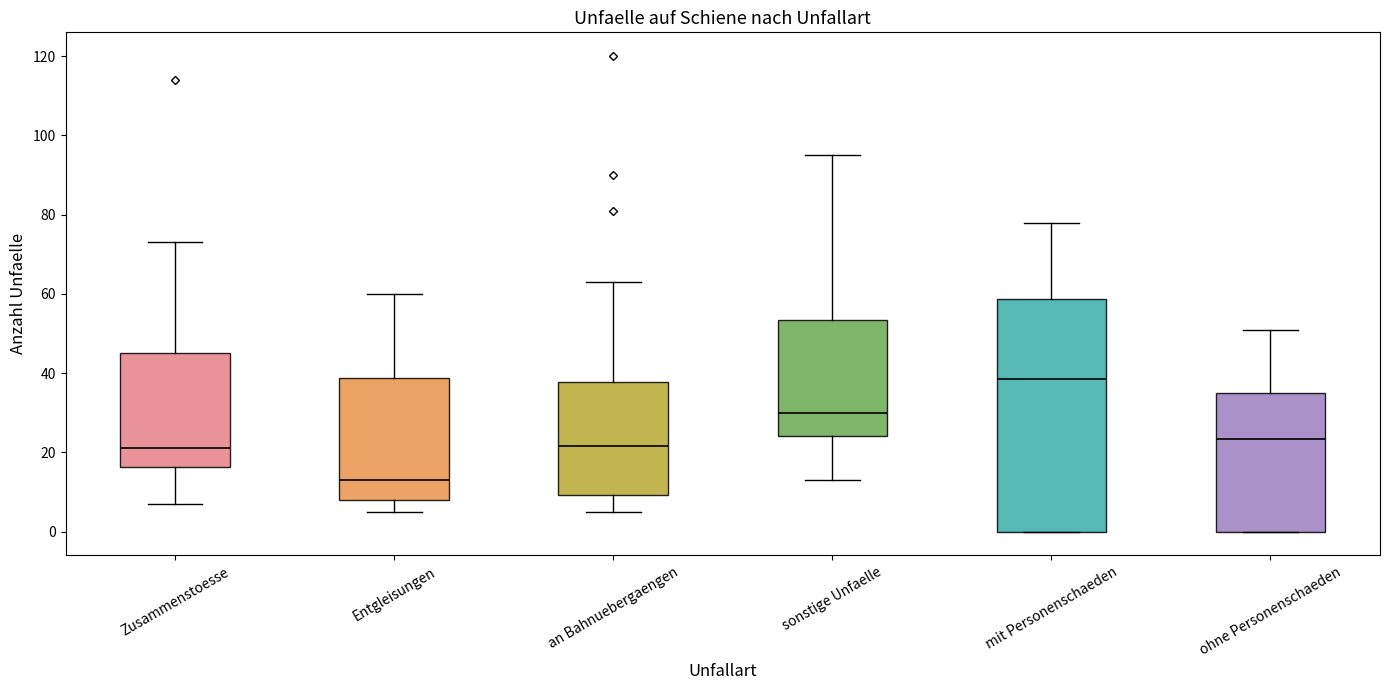

Reading left to right, read every box against the y-axis: the position of its median line, the range the box covers, and the ends of its whiskers. The values are not printed on the chart, so give them approximately, as read against the axis.

Zusammenstoesse: median 22, box 16 to 46, whiskers 8 to 74
Entgleisungen: median 14, box 8 to 38, whiskers 6 to 60
an Bahnuebergaengen: median 22, box 10 to 38, whiskers 6 to 64
sonstige Unfaelle: median 30, box 24 to 54, whiskers 14 to 96
mit Personenschaeden: median 38, box 0 to 58, whiskers 0 to 78
ohne Personenschaeden: median 24, box 0 to 36, whiskers 0 to 52